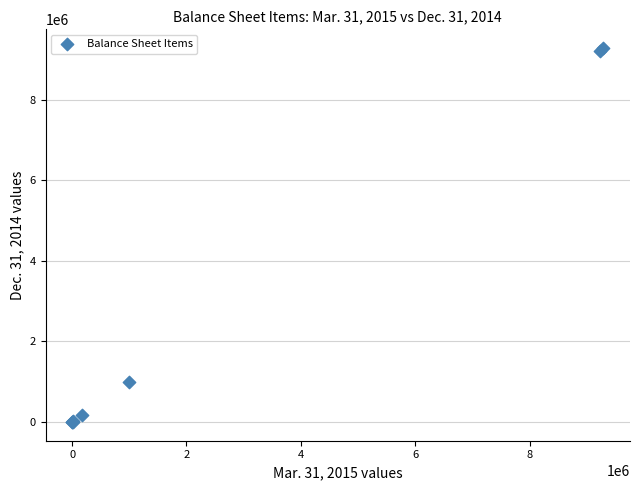

What Y value in the scatter plot is closest to 4639458?

1000000.0